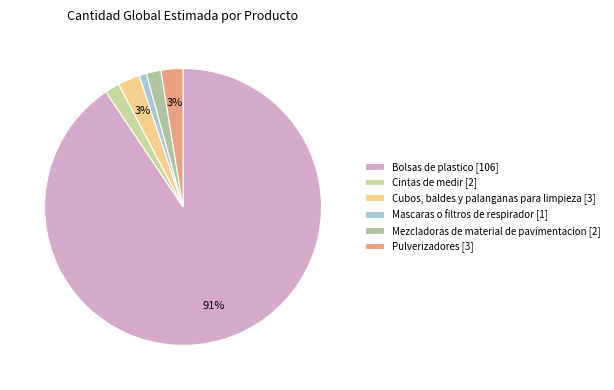

The Mascaras o filtros de respirador slice represents 11% of the pie. True or false?

False